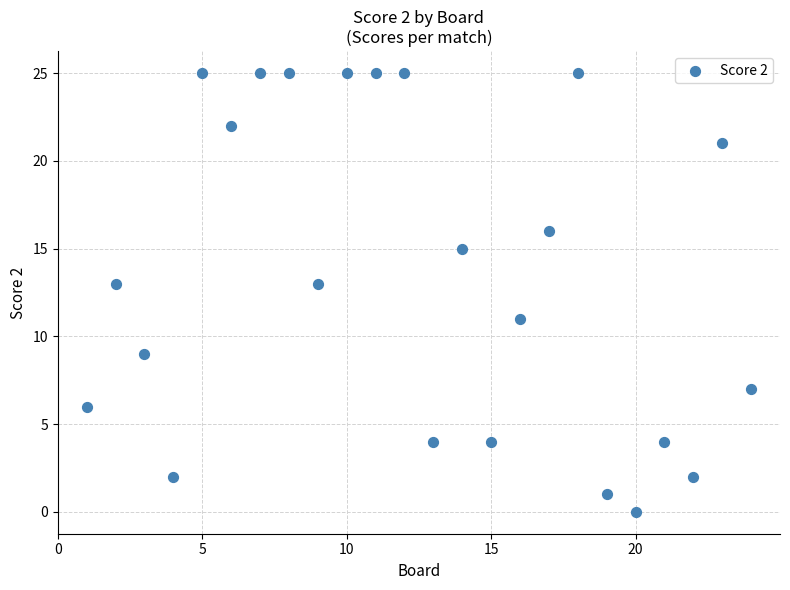

What is the range of X values (max minus min)?

23